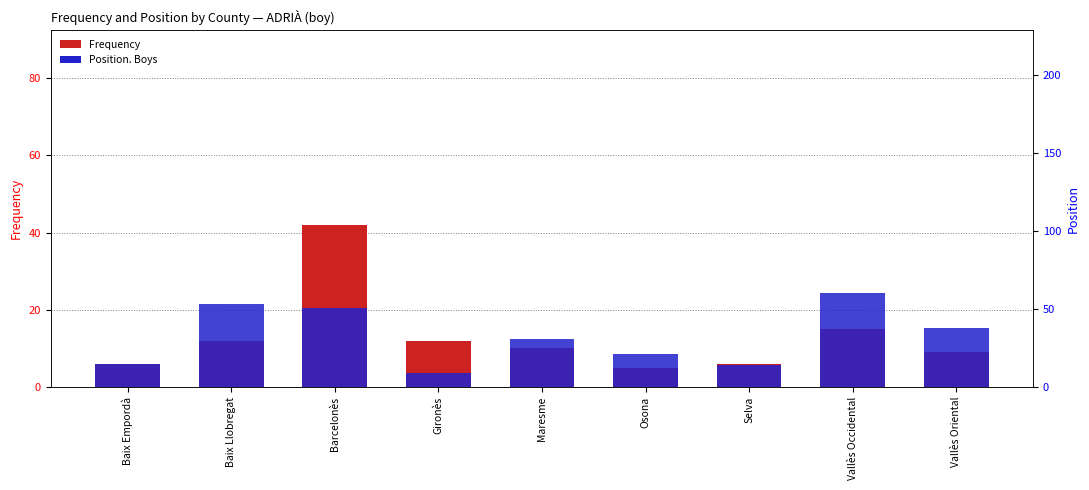

The value of Position. Boys at Selva is 3. True or false?

False